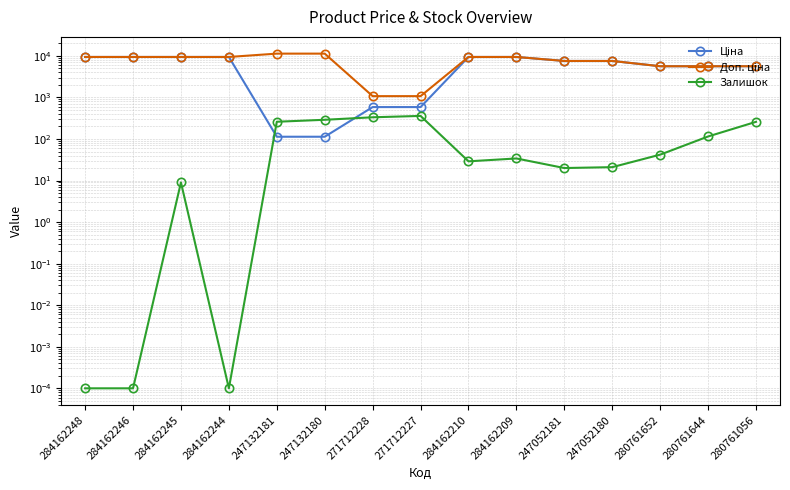

At which category is the sum across all series the highest?

284162209